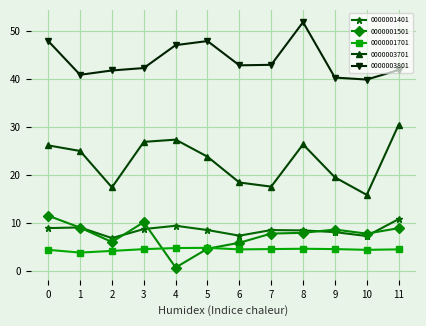

How many interior local valleys does the 0000003801 series have?

3